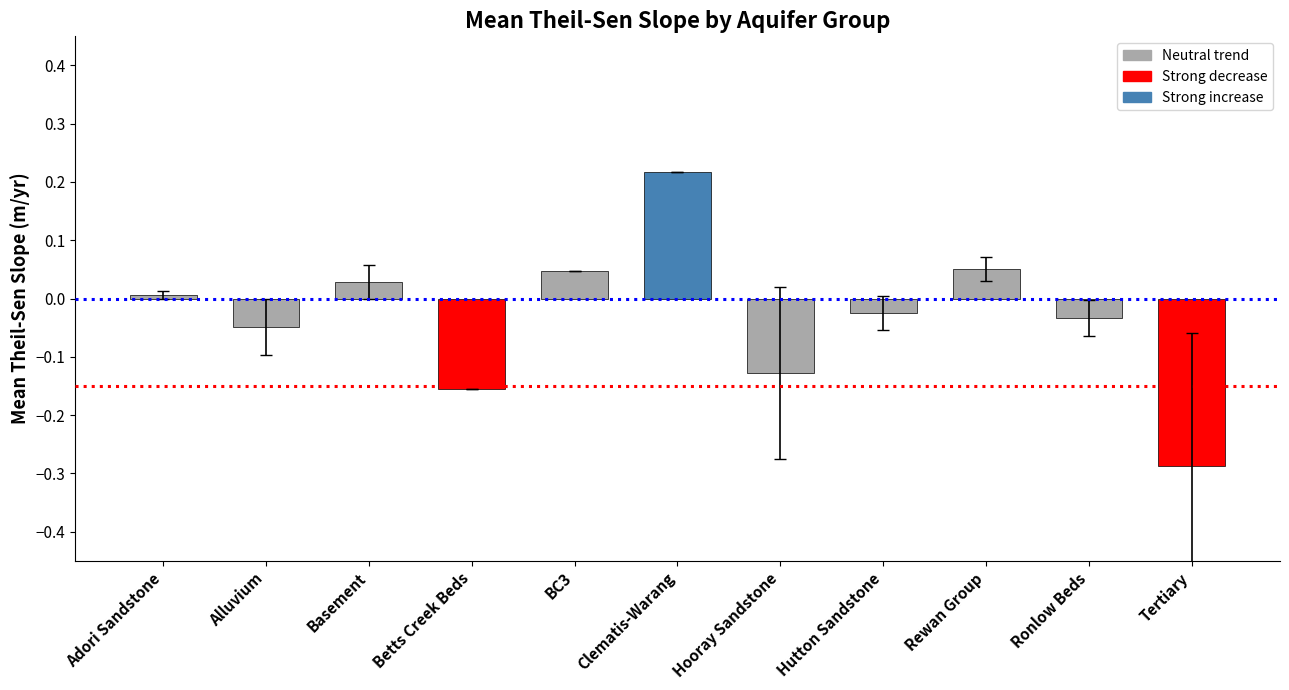

Which has a higher value, Tertiary or Betts Creek Beds?

Betts Creek Beds